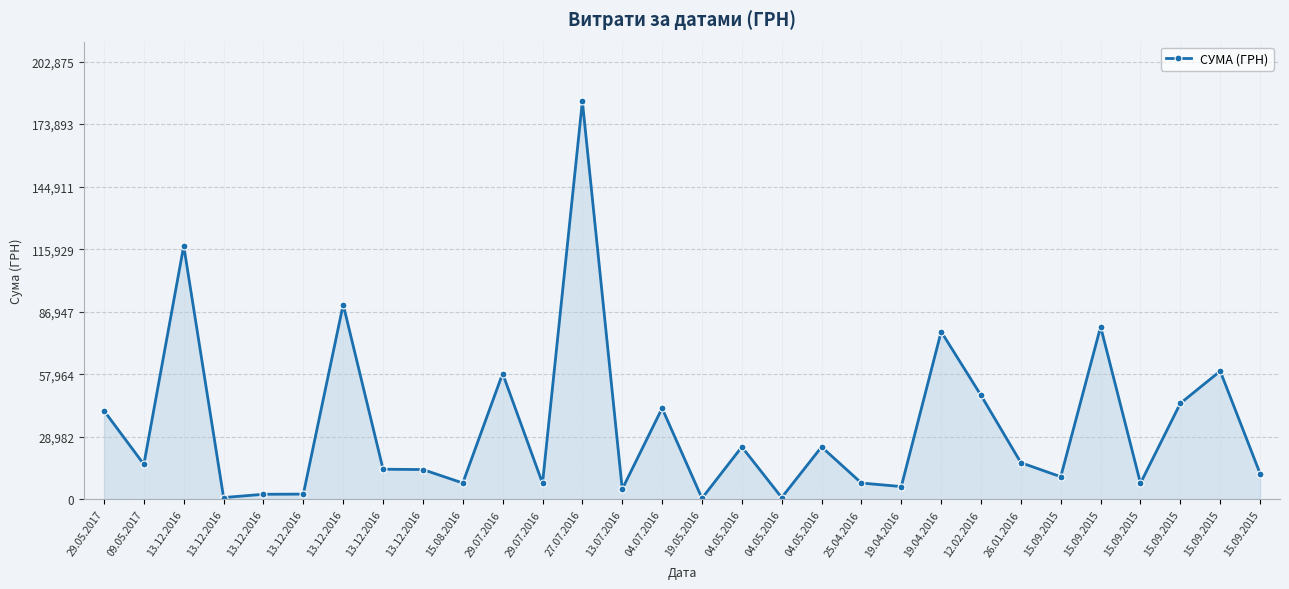

Reading left to right, transcribe all the data shown in this chart.

29.05.2017=41097.0	09.05.2017=16250.0	13.12.2016=117458.7	13.12.2016=858.0	13.12.2016=2384.0	13.12.2016=2447.8	13.12.2016=90287.0	13.12.2016=13991.8	13.12.2016=13830.8	15.08.2016=7599.0	29.07.2016=58333.3	29.07.2016=7500.0	27.07.2016=184432.0	13.07.2016=4770.0	04.07.2016=42250.0	19.05.2016=528.0	04.05.2016=24330.0	04.05.2016=864.0	04.05.2016=24330.0	25.04.2016=7585.0	19.04.2016=5956.6	19.04.2016=77723.0	12.02.2016=48207.5	26.01.2016=17024.8	15.09.2015=10500.0	15.09.2015=80000.0	15.09.2015=7500.0	15.09.2015=44500.0	15.09.2015=59450.0	15.09.2015=12000.0